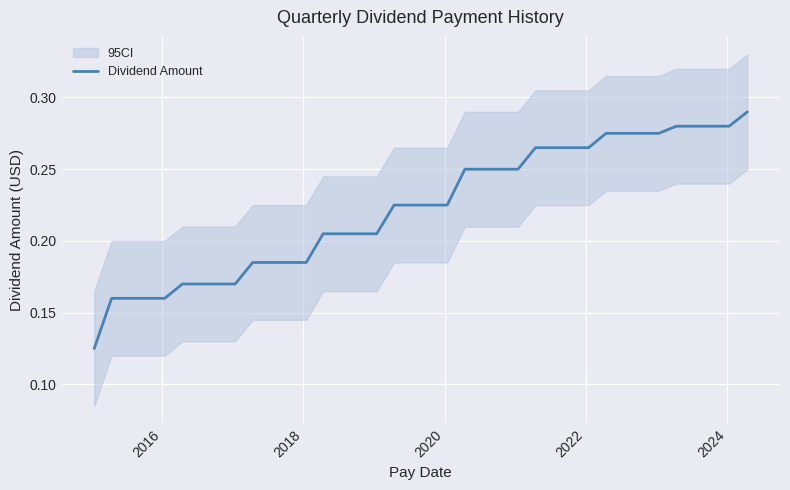

The value at 35 is 0.4. True or false?

False